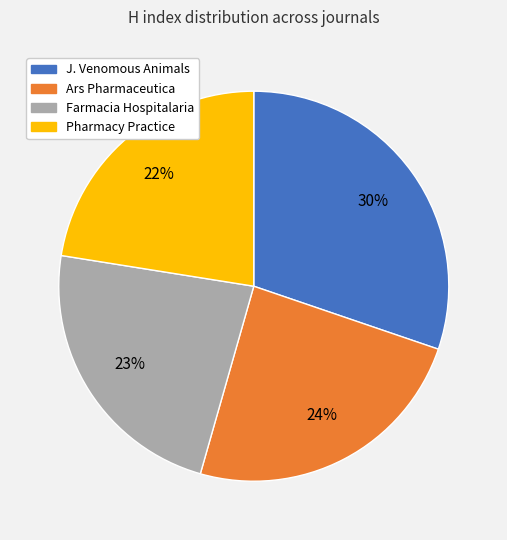

Is there any slice that represents more than half of the pie?

No